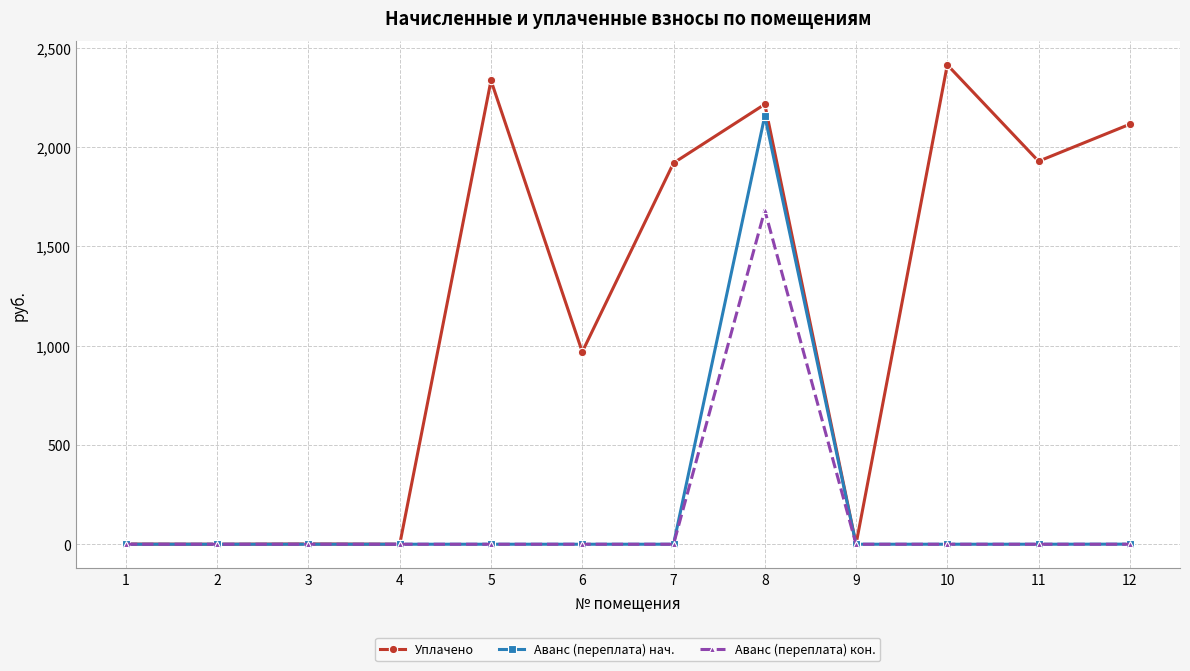

Rank the series by their maximum value, from lowest to highest.

Аванс (переплата) кон., Аванс (переплата) нач., Уплачено